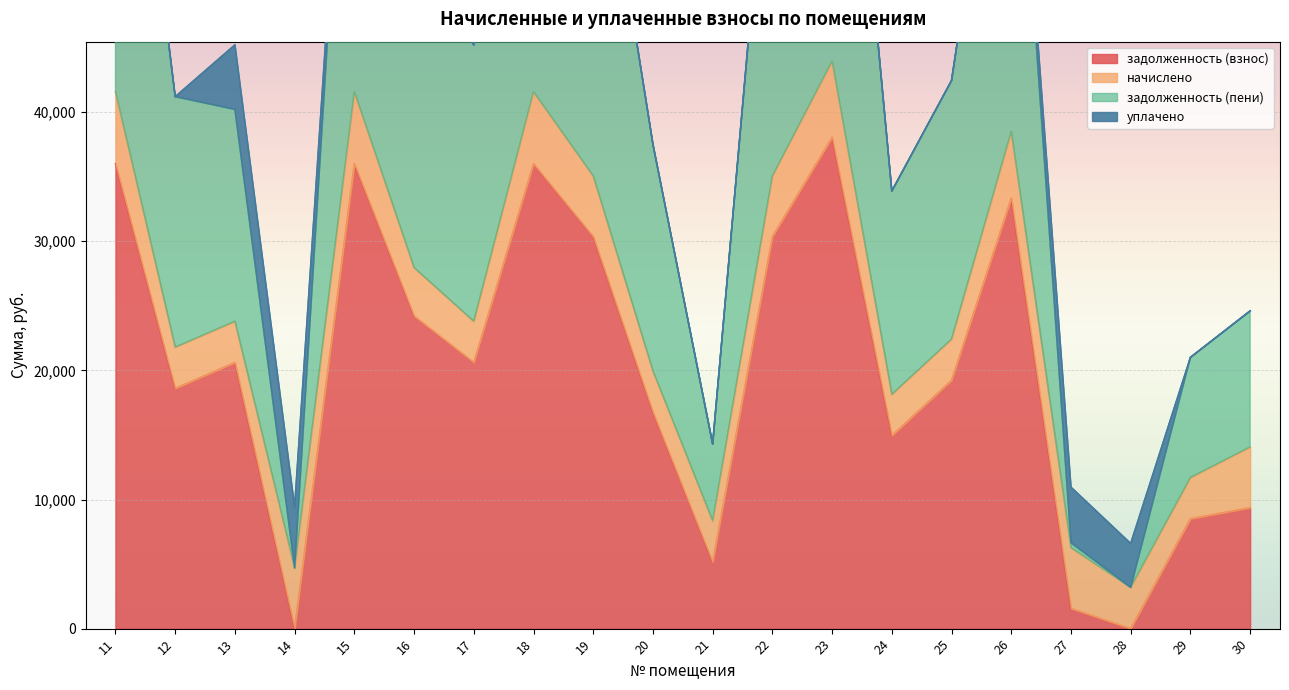

True or false: задолженность (взнос) and задолженность (пени) intersect in this chart.

False